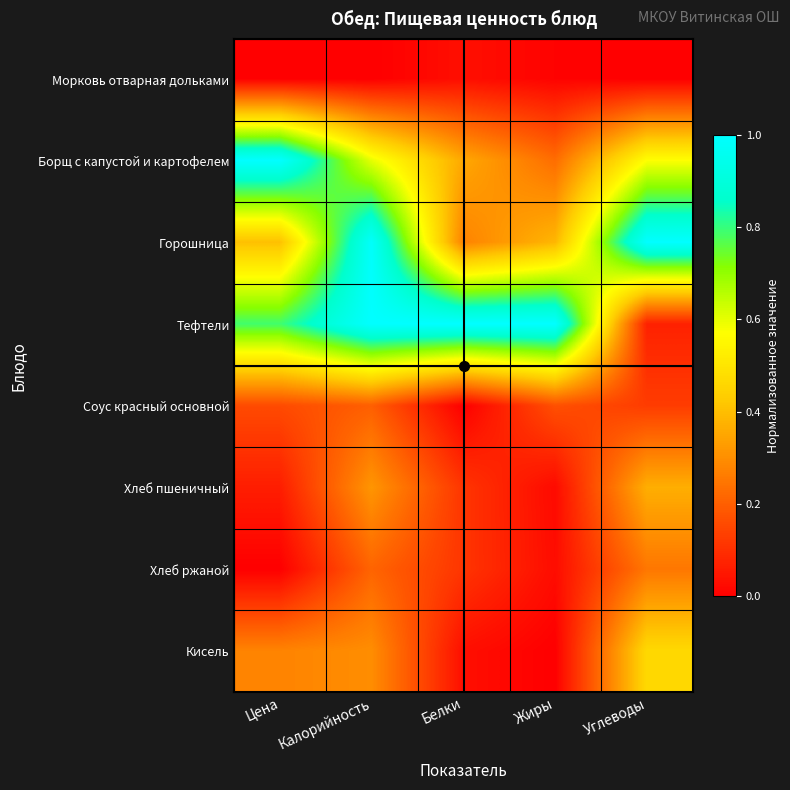

Rank the series at Белки from lowest to highest value.

Соус красный основной, Морковь отварная дольками, Кисель, Хлеб пшеничный, Хлеб ржаной, Горошница, Борщ с капустой и картофелем, Тефтели